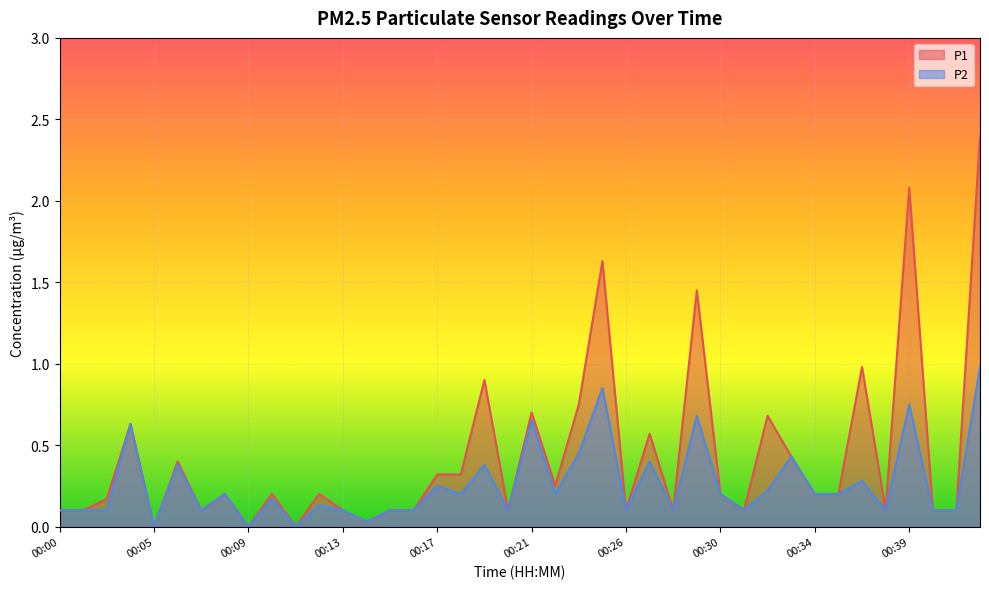

Which label corresponds to the largest value in the chart?

00:42